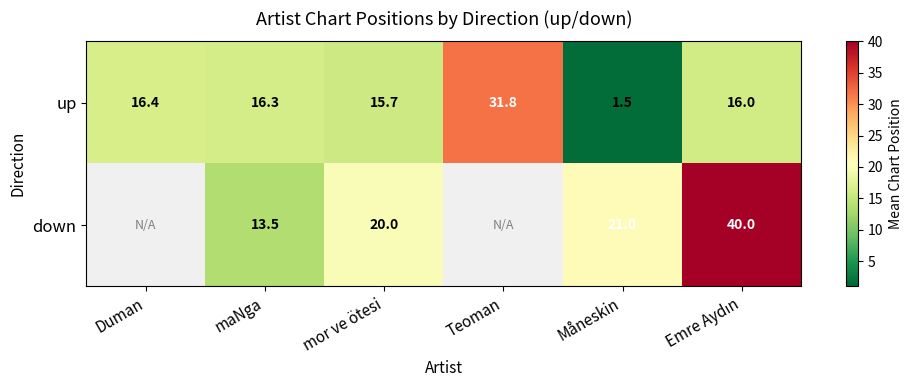

At which category does the chart reach its peak across all series?

Emre Aydın